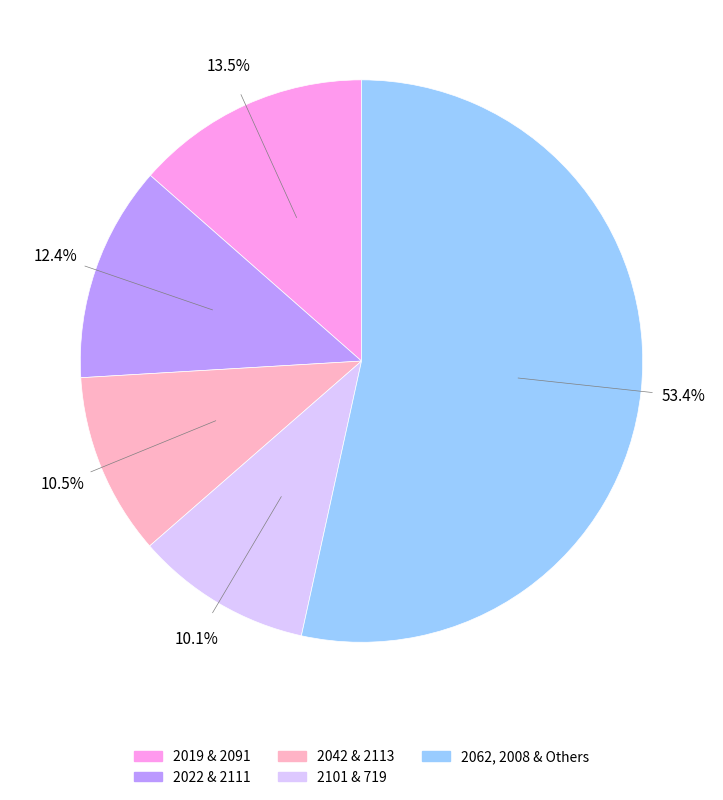

Does any single category account for the majority?

Yes